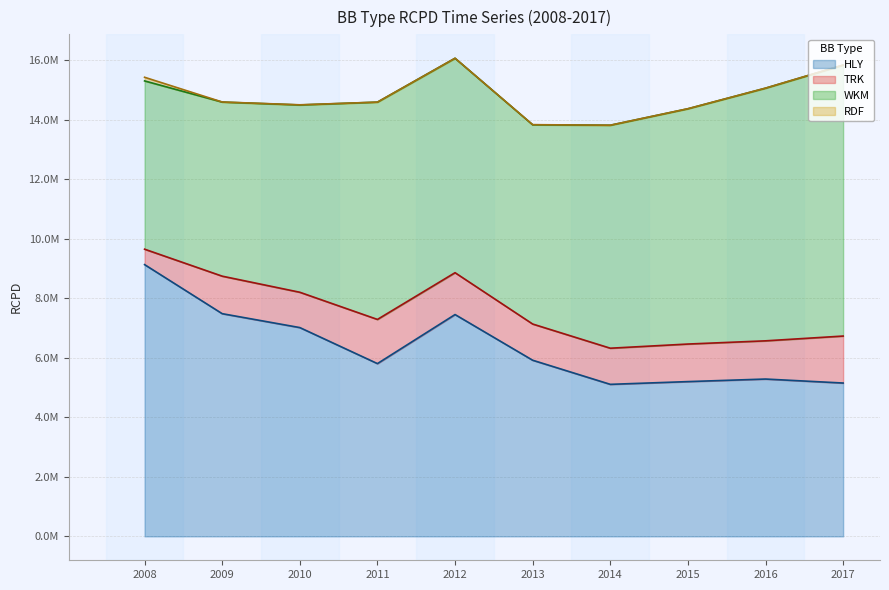

Which series has the widest spread of values?

HLY